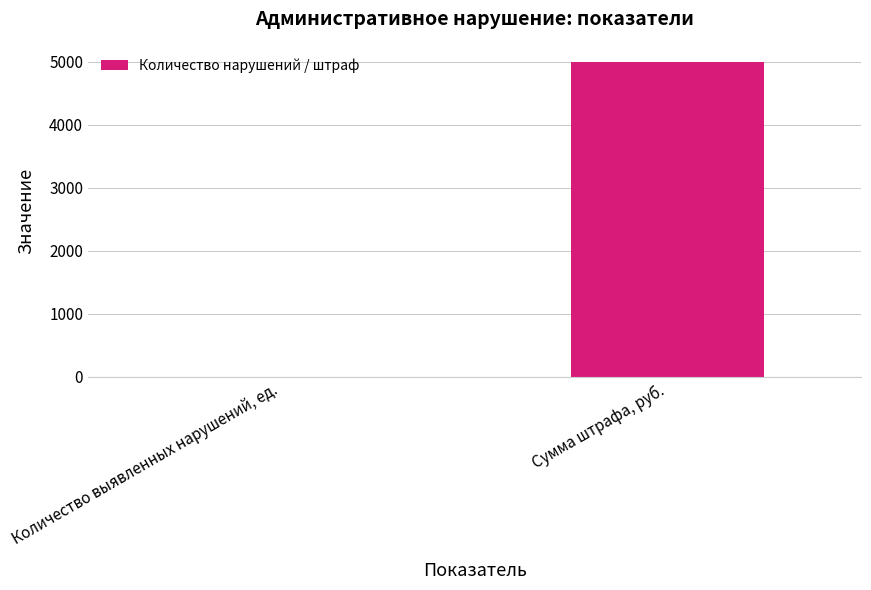

At which category does the chart reach its peak across all series?

Сумма штрафа, руб.